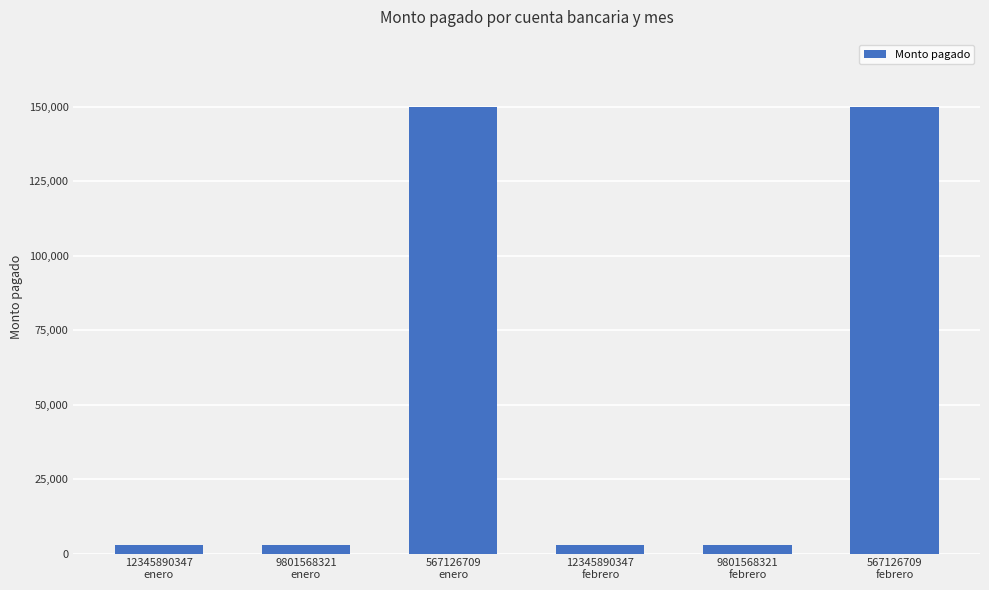

What is the maximum value shown in the chart?

150000